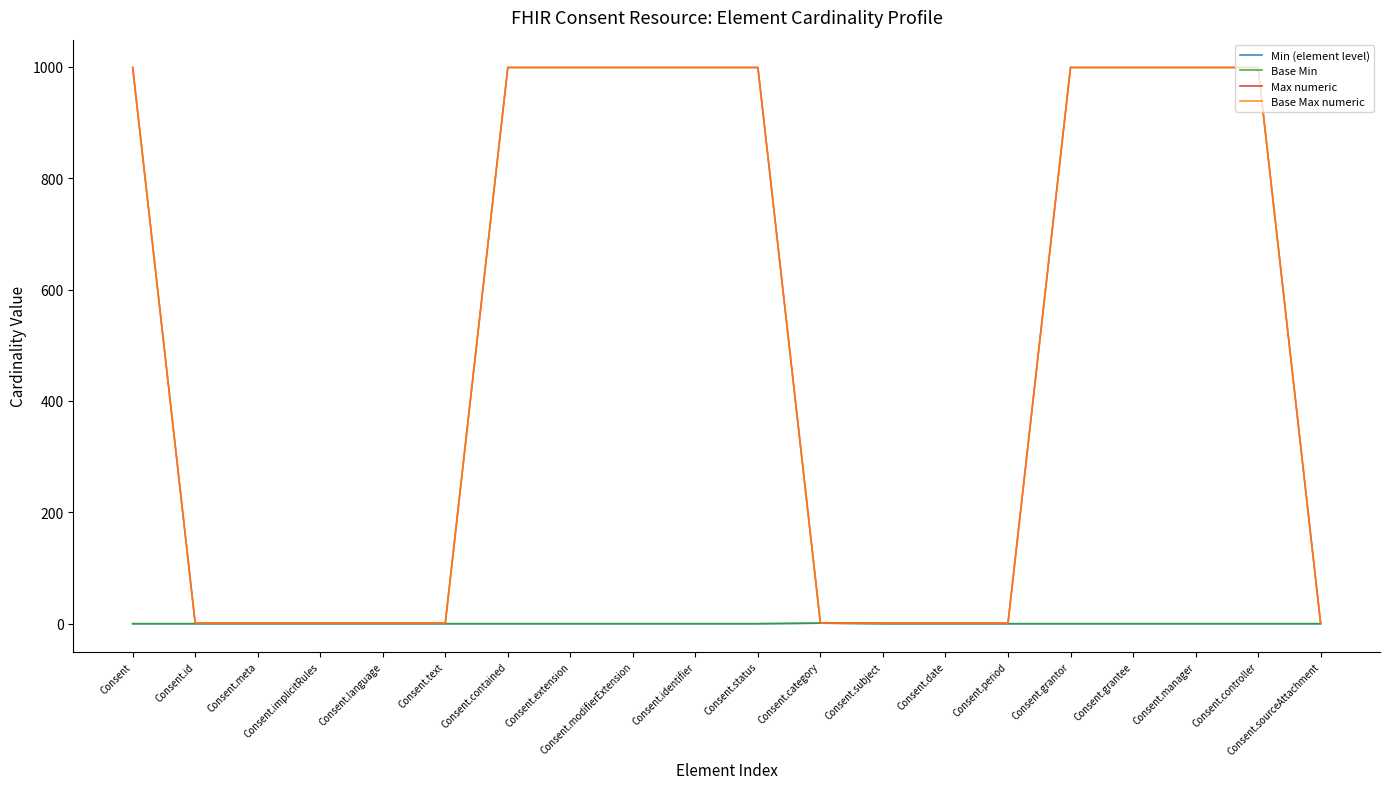

True or false: Base Max numeric and Base Min cross at least once.

False